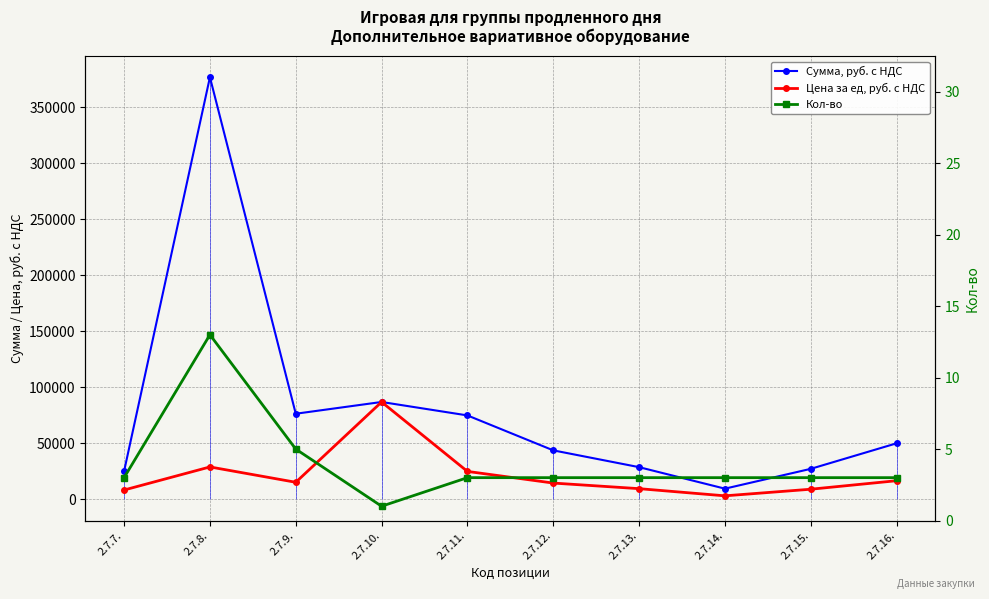

What is the difference between the maximum and minimum values in the Кол-во series?

12